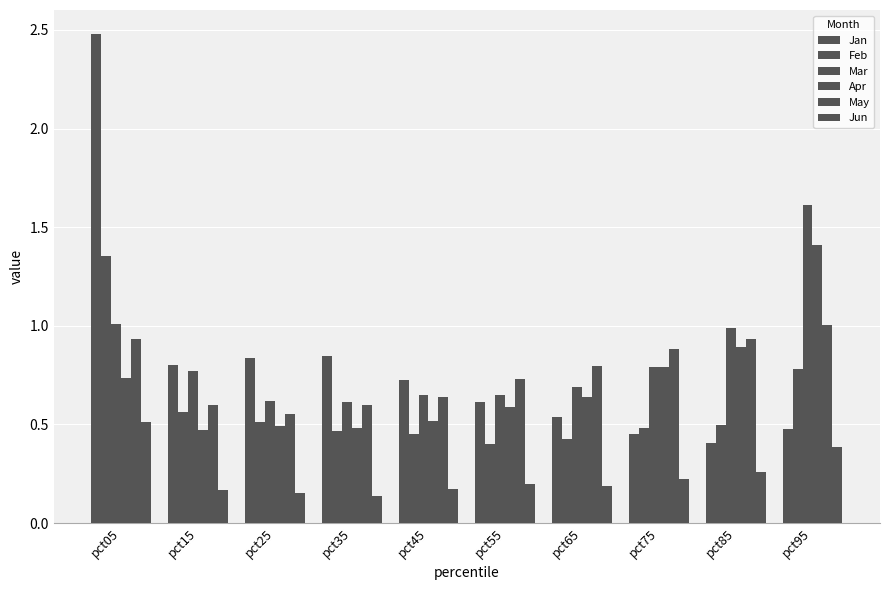

The value of Feb at pct15 is 0.3. True or false?

False